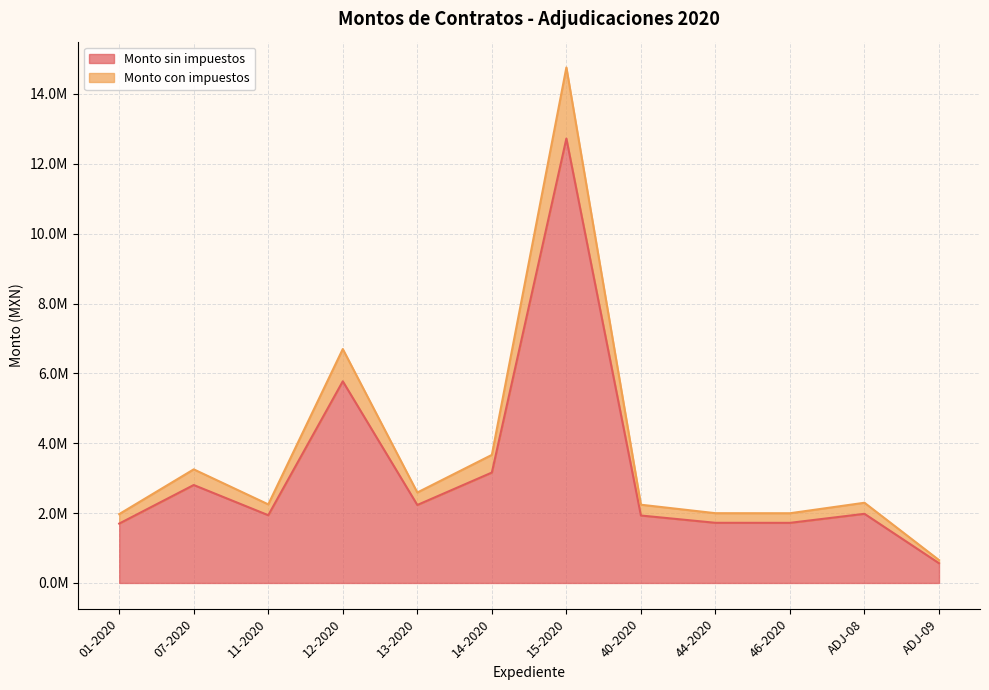

Rank the series by their average value, from lowest to highest.

Monto sin impuestos, Monto con impuestos